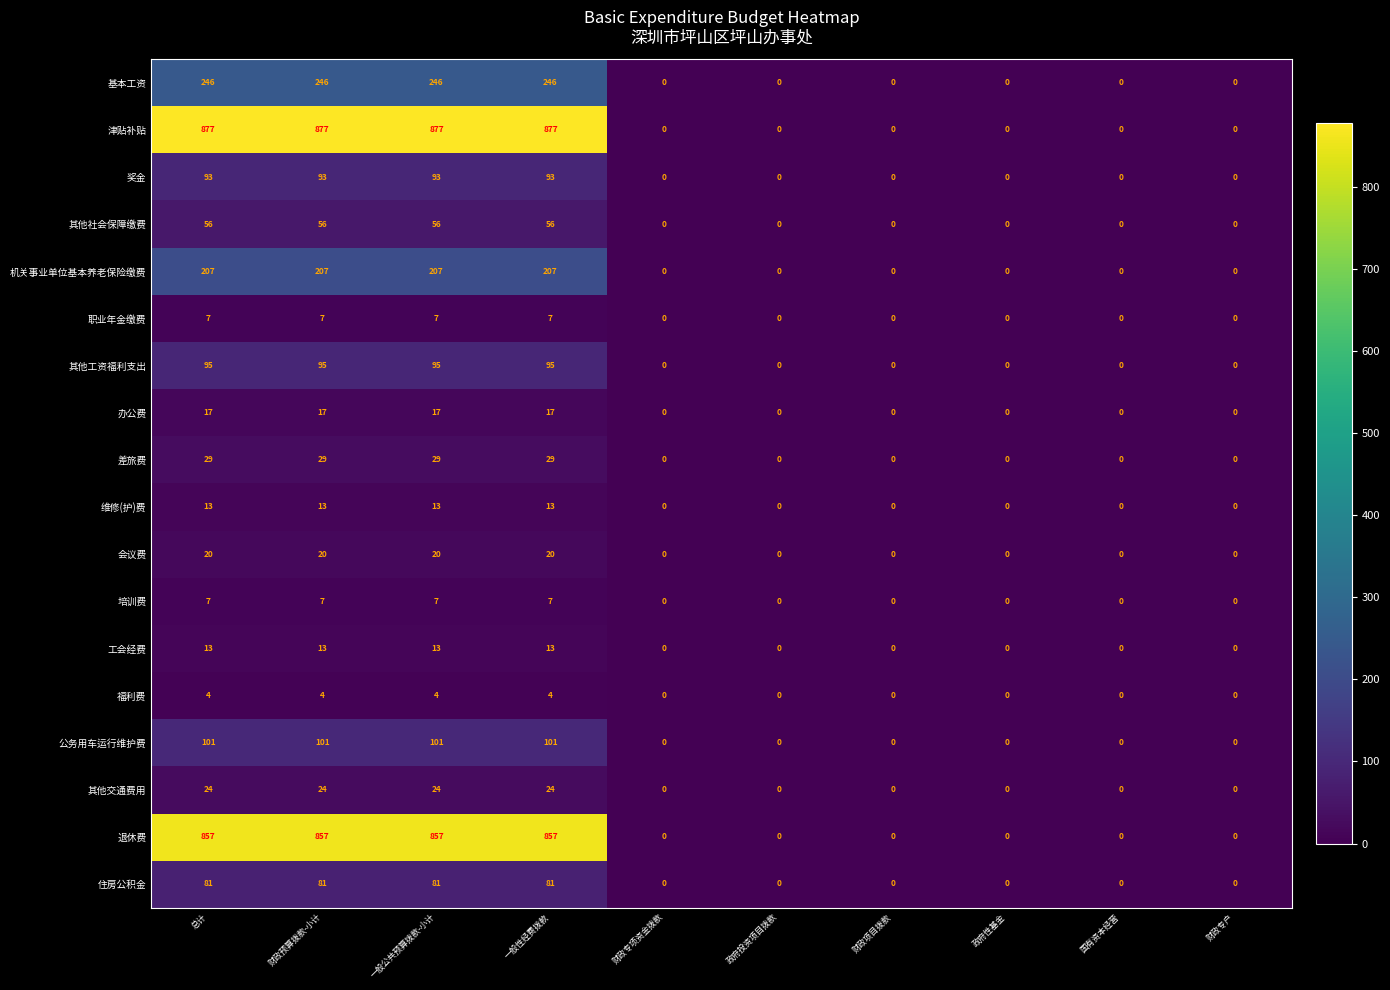

Read the 维修(护)费 value at 一般性经费拨款, to the nearest 5.

15